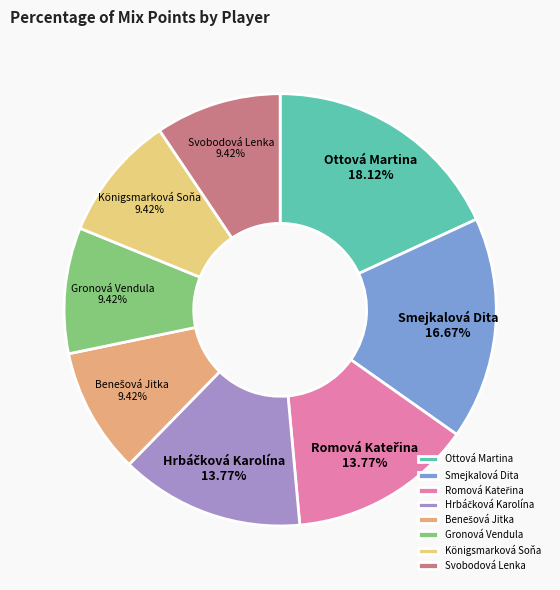

Combined, do Königsmarková Soňa and Gronová Vendula account for over 50%?

No